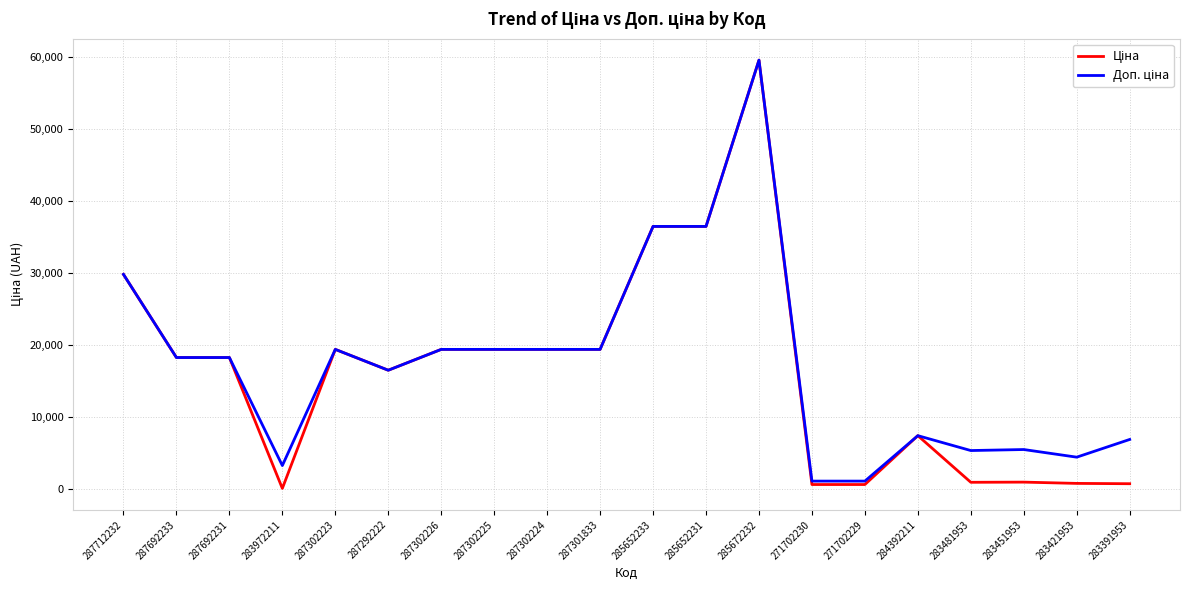

What is the greatest value displayed?

59523.0